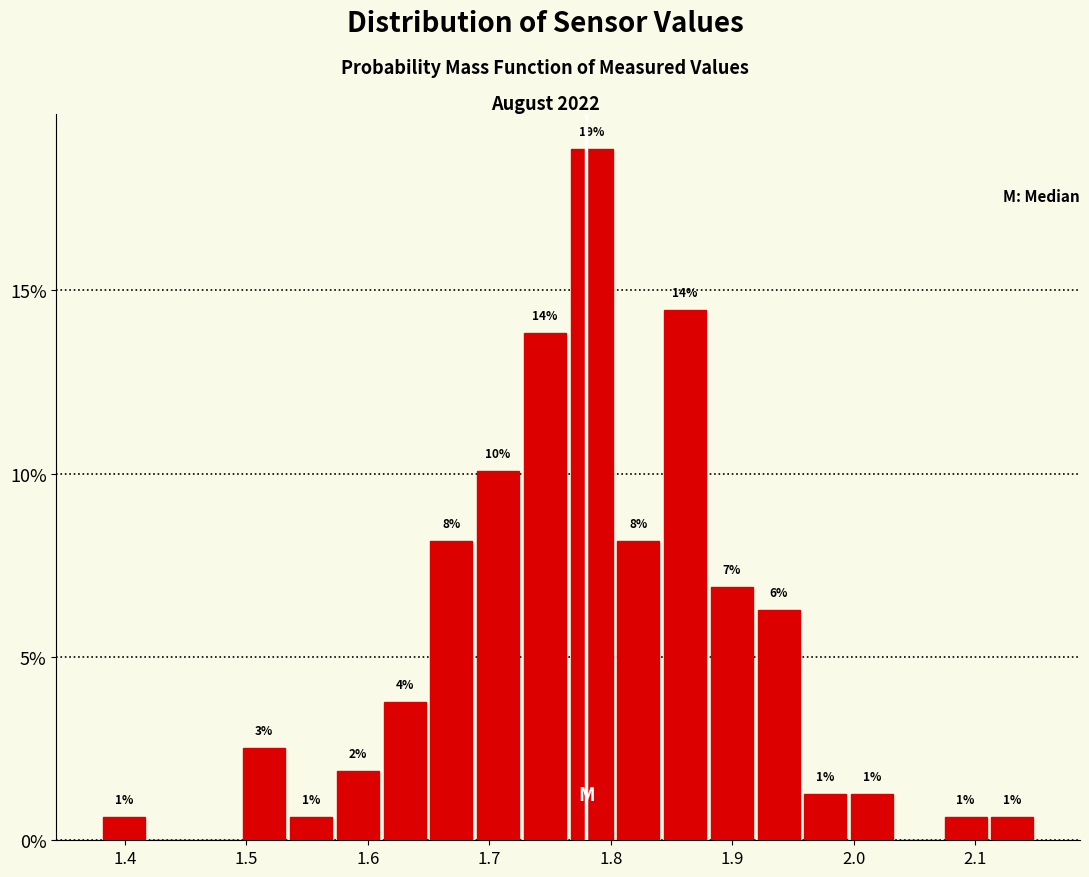

Read against the x-axis, roughly where is the centre of the tallest bar?

1.78